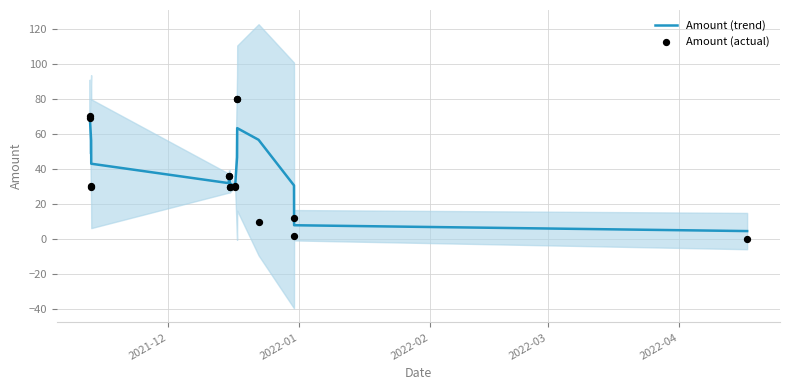

Which series contains the lowest Y value?

Amount (actual)